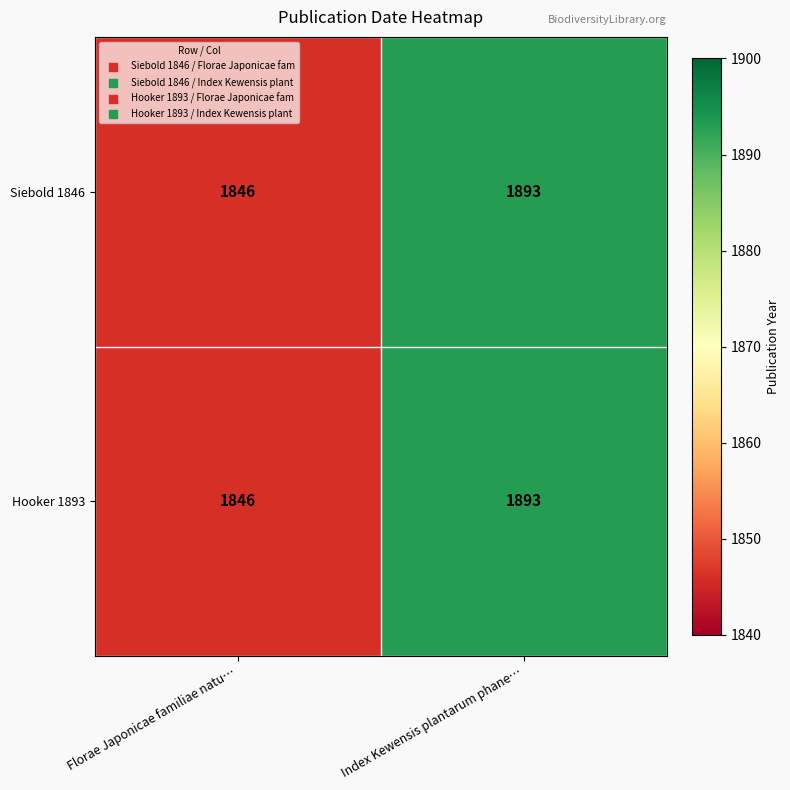

Where is Hooker 1893 nearest to the value 1869?

Florae Japonicae familiae natu…